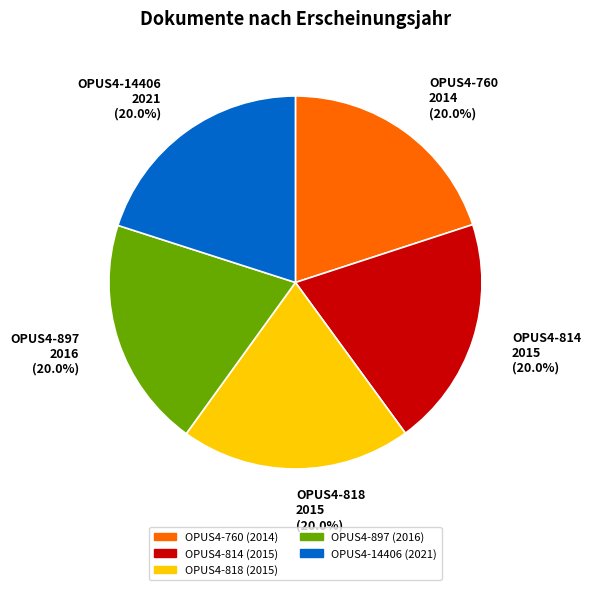

The OPUS4-818 slice represents 20% of the pie. True or false?

True